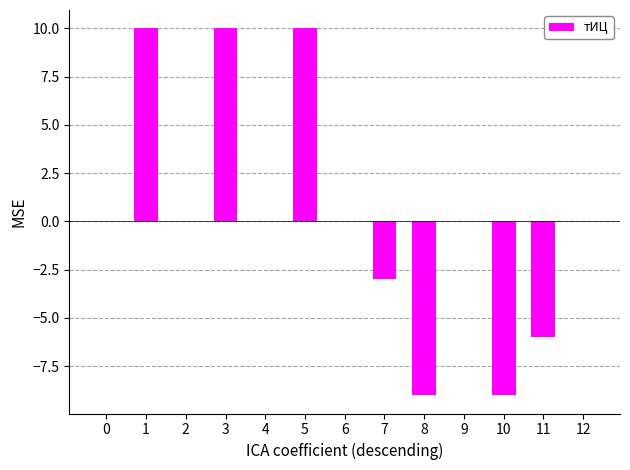

How many distinct data groups are displayed?

1